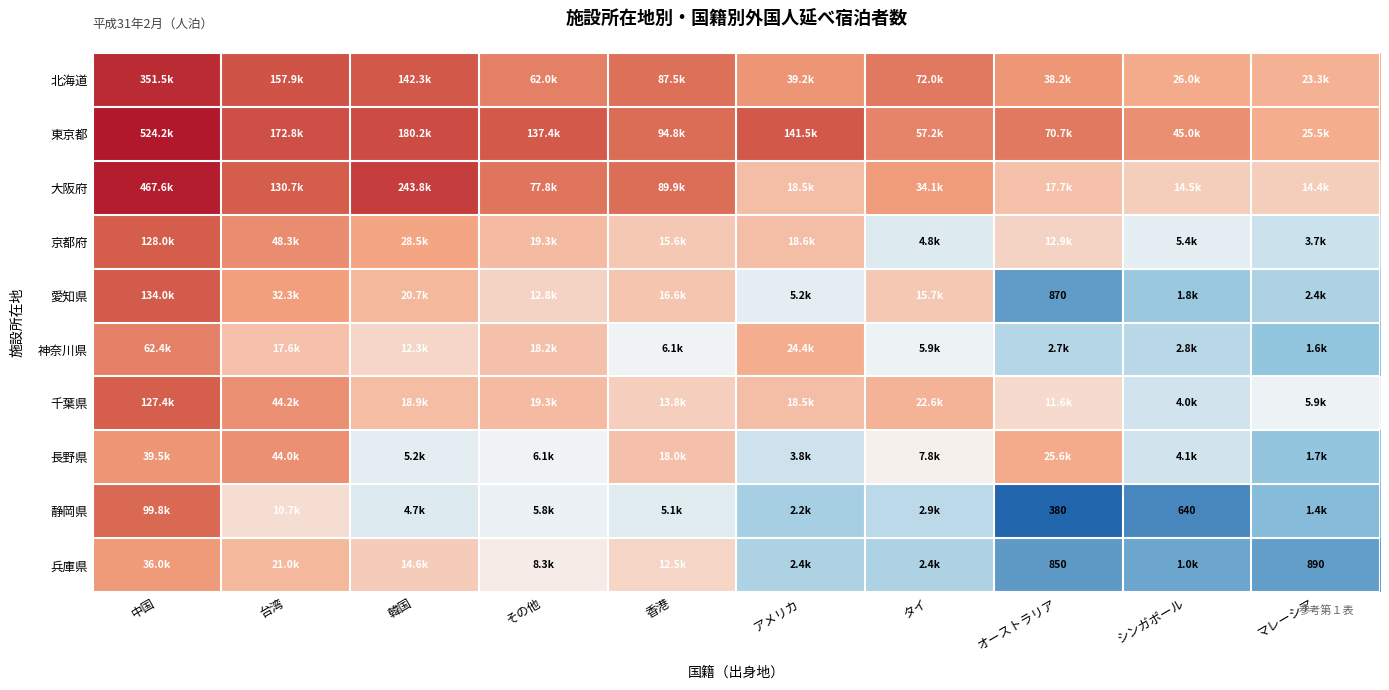

At which label does 北海道 first exceed 11?

中国